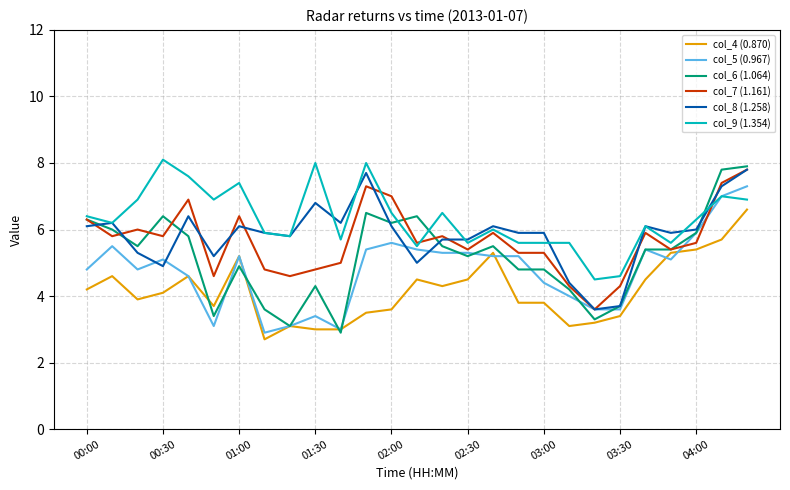

What is the maximum value for col_8 (1.258)?

7.8